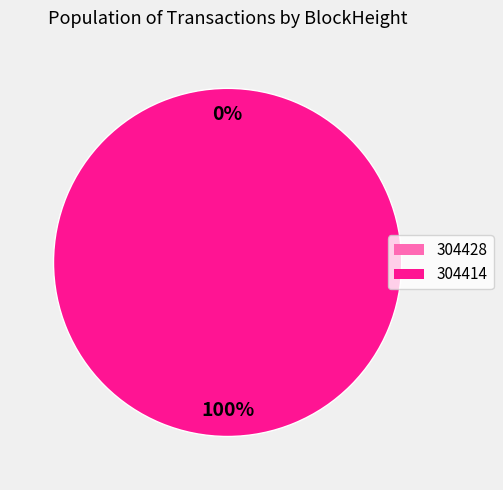

Does 304414 represent more than half of the total?

Yes